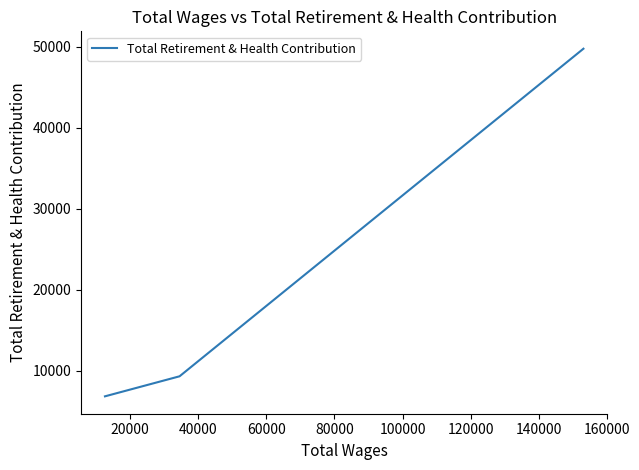

What is the difference between the maximum and minimum values?

42868